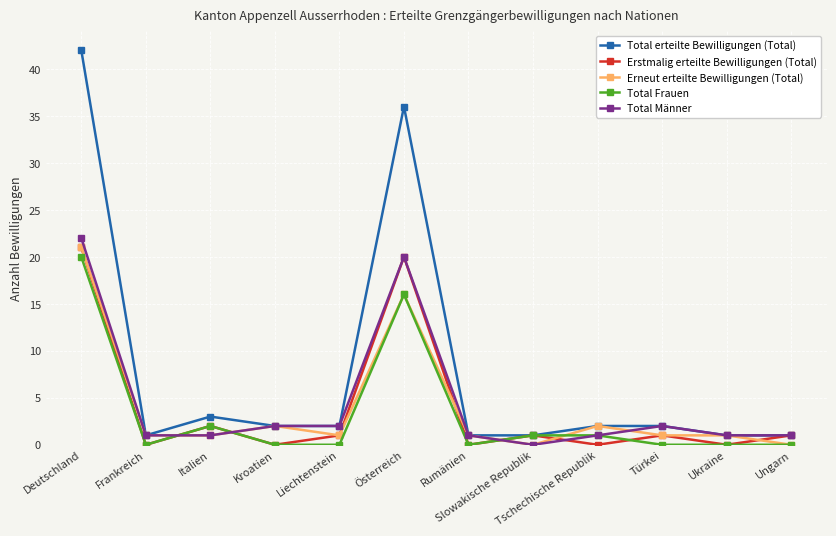

How many lines are shown in the chart?

5